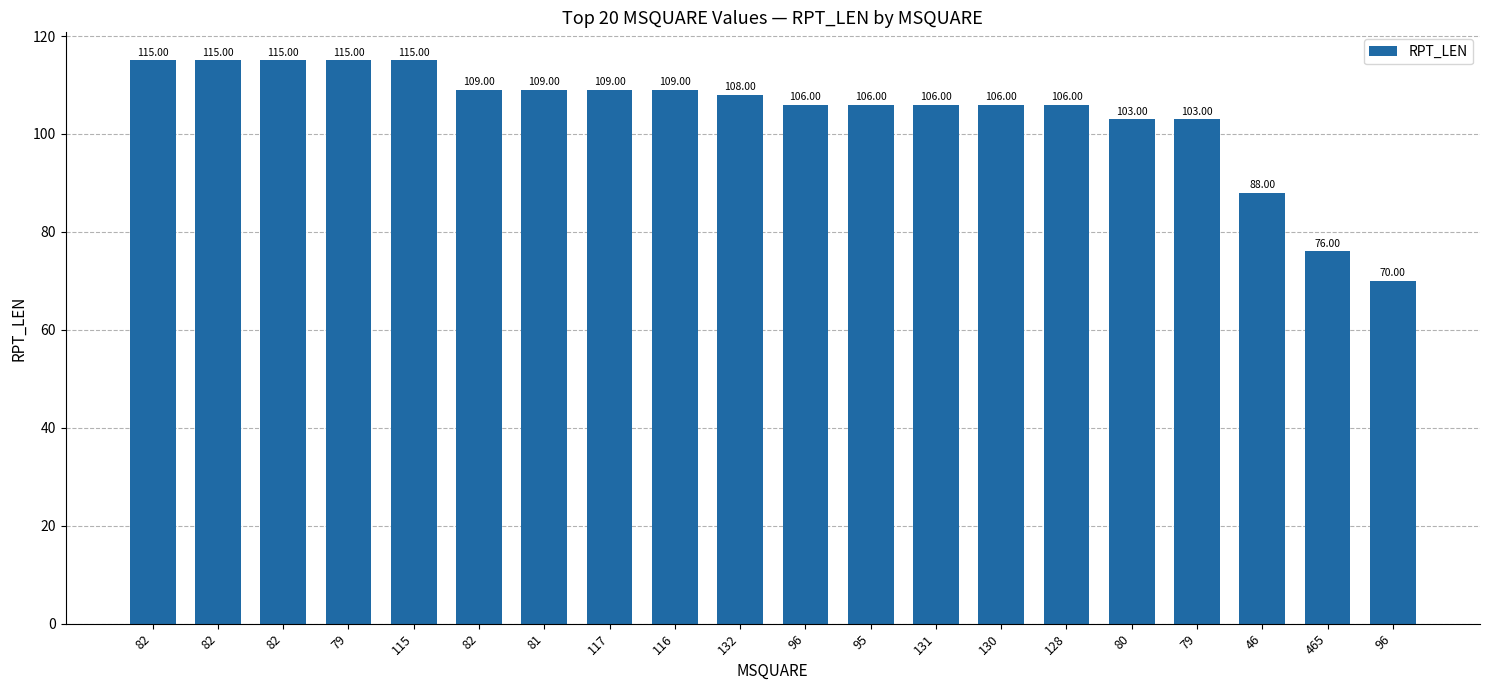

Reading right to left, extract all data points from this chart.

70	76	88	103	103	106	106	106	106	106	108	109	109	109	109	115	115	115	115	115